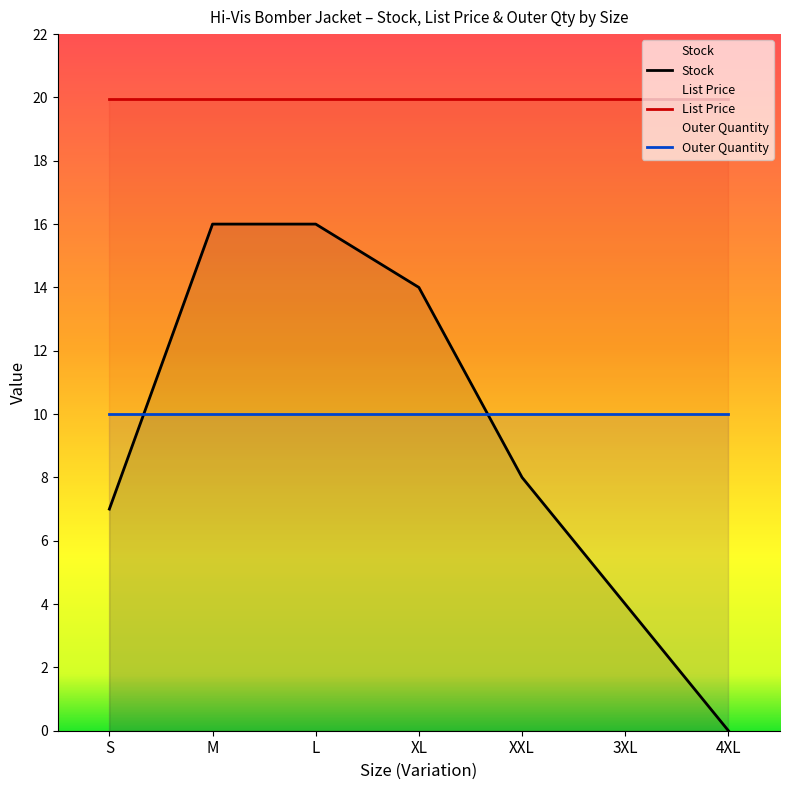

True or false: Outer Quantity has more than 1 interior local peaks.

False